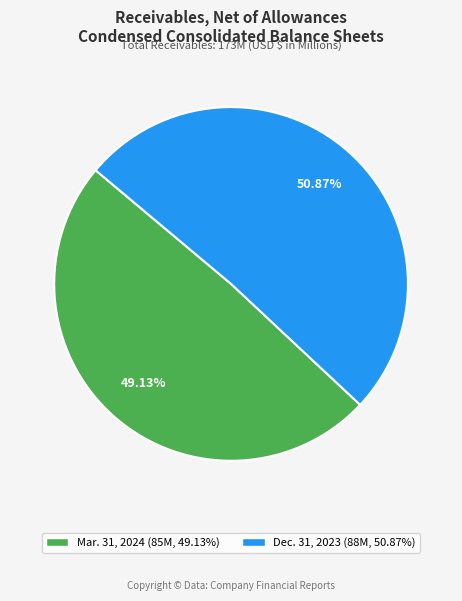

To the nearest percent, what portion does Dec. 31, 2023 represent?

51%